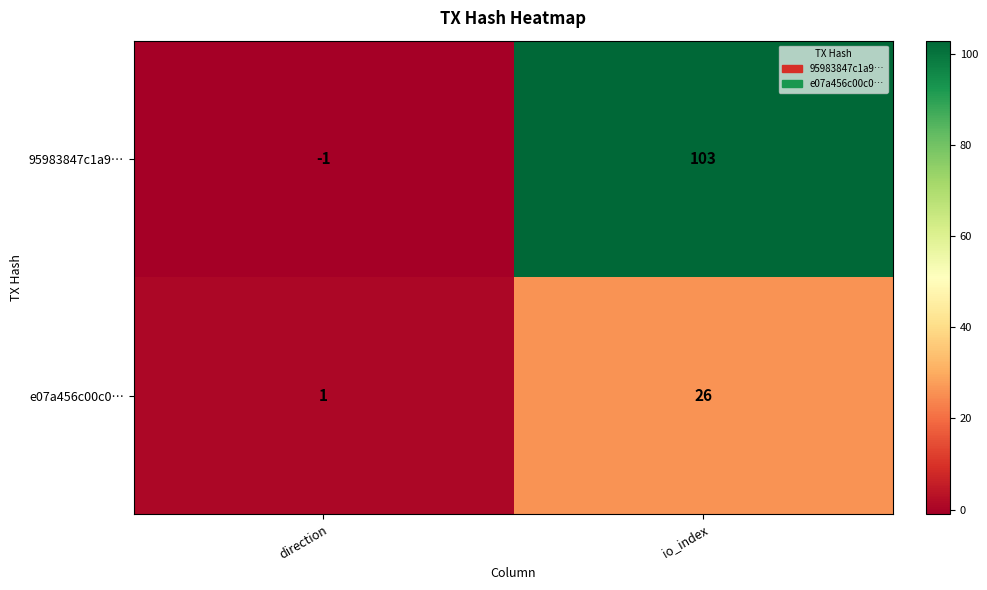

At which category does the chart reach its minimum across all series?

direction